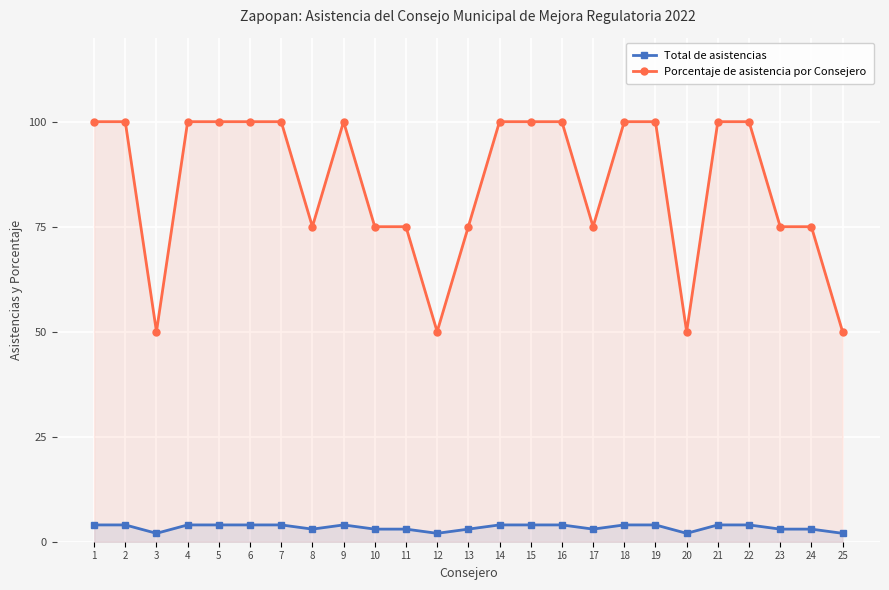

Which category has the highest value in the Porcentaje de asistencia por Consejero series?

1